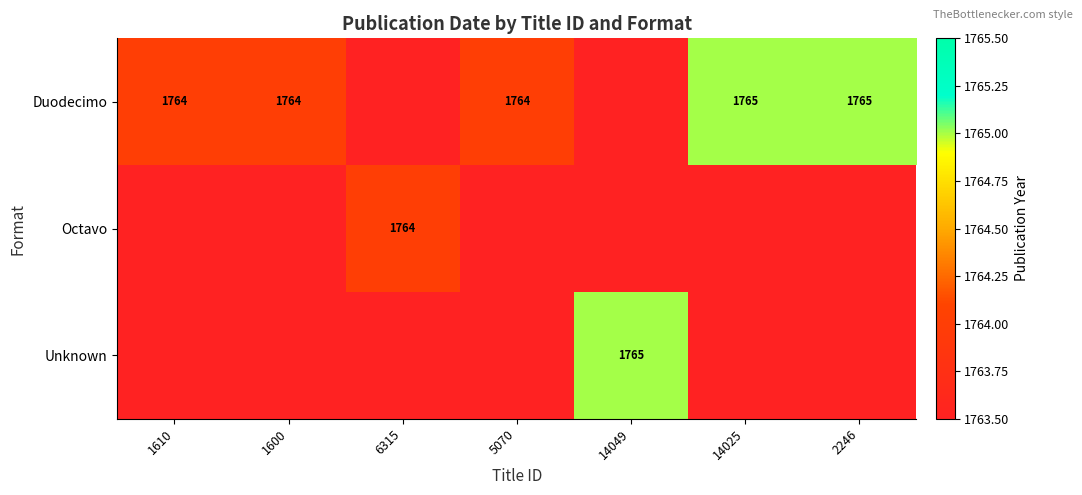

True or false: Duodecimo has a value of 604 at 1600.

False